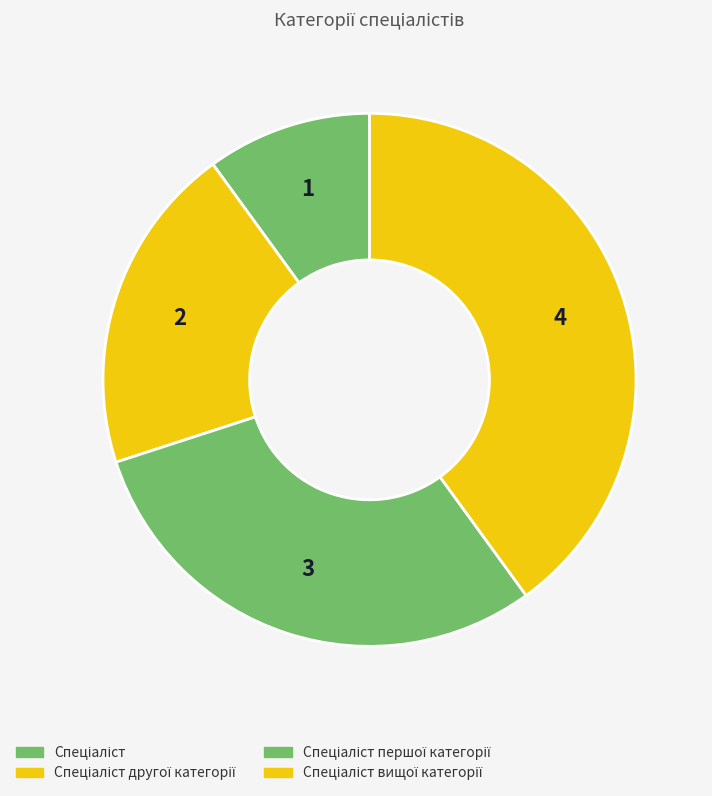

Is it true that Спеціаліст is 1% of the pie?

False